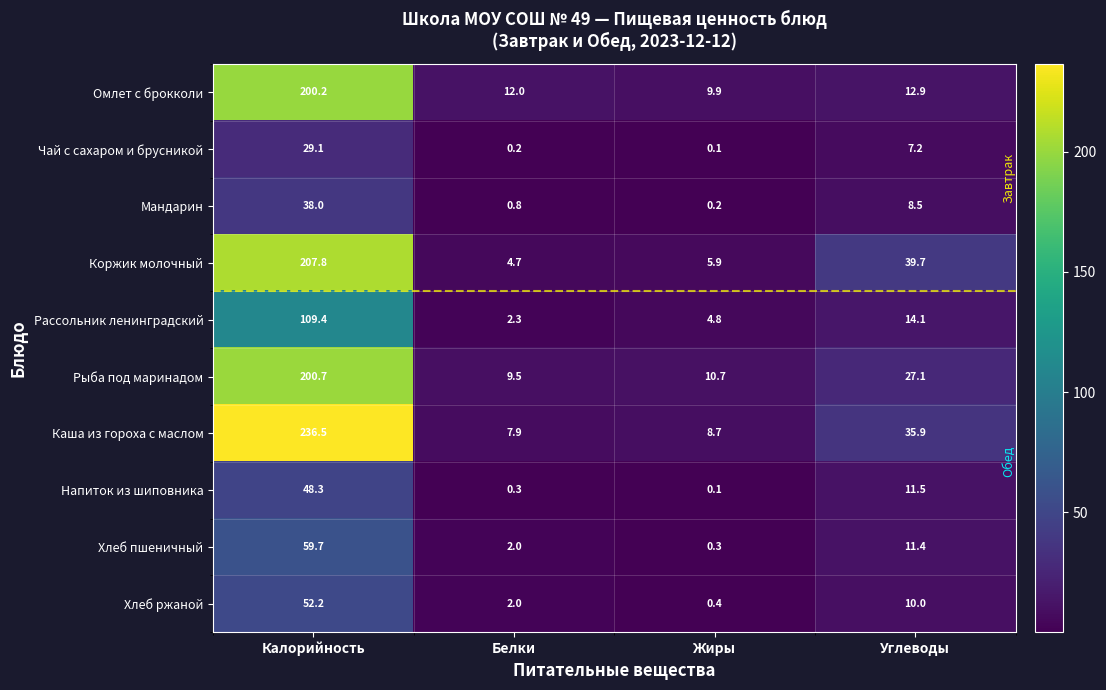

What value does the Хлеб ржаной series have at Калорийность?

52.2